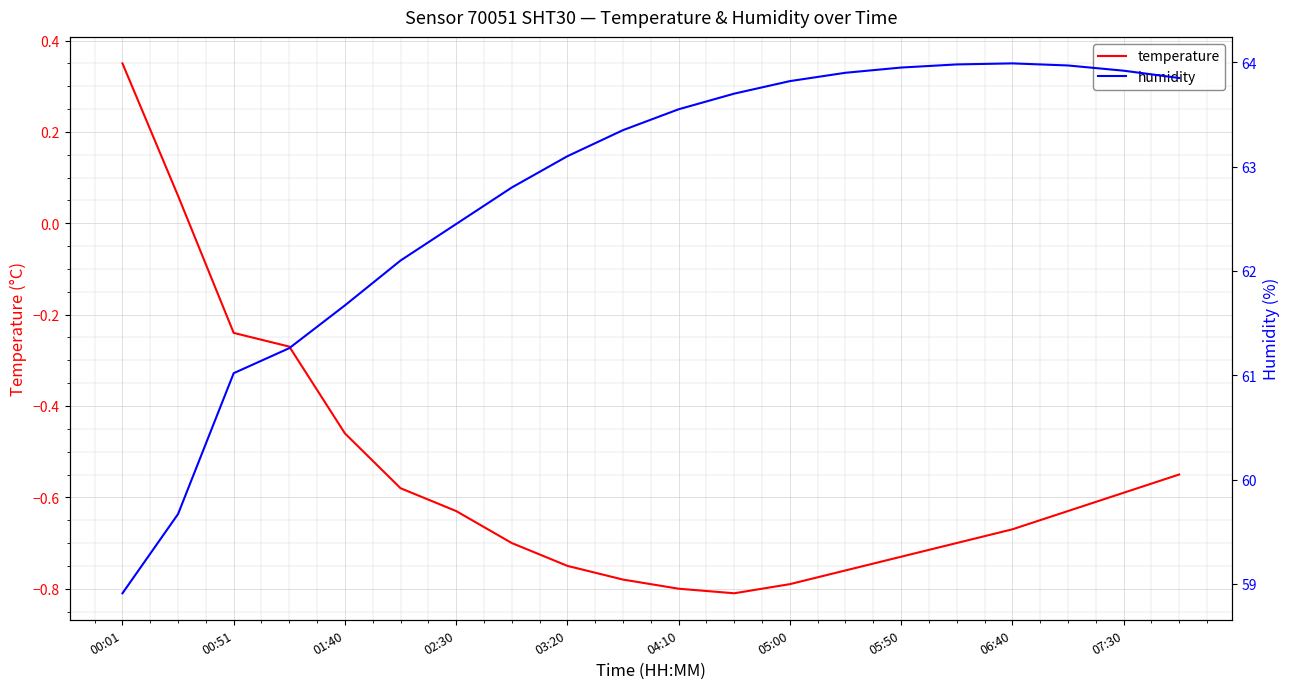

At which category does the chart reach its minimum across all series?

11